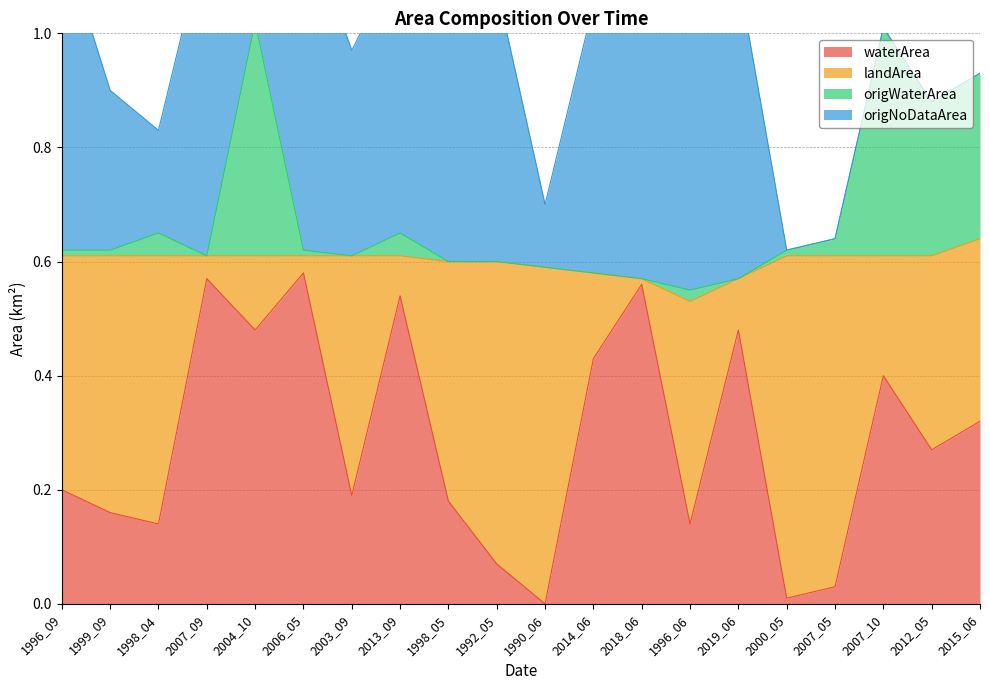

Is the value of waterArea at 2007_05 greater than the value of origWaterArea at 2014_06?

No